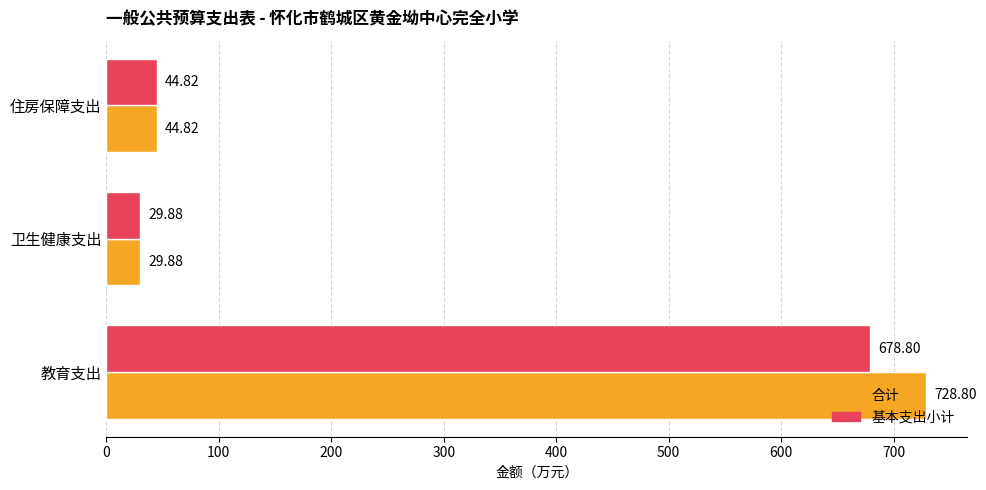

Which category has the lowest value in the 合计 series?

卫生健康支出